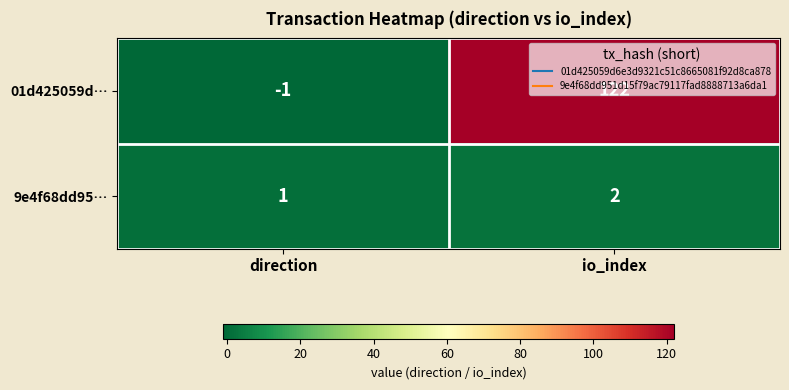

Is it true that 9e4f68dd95… equals 1 at direction?

True